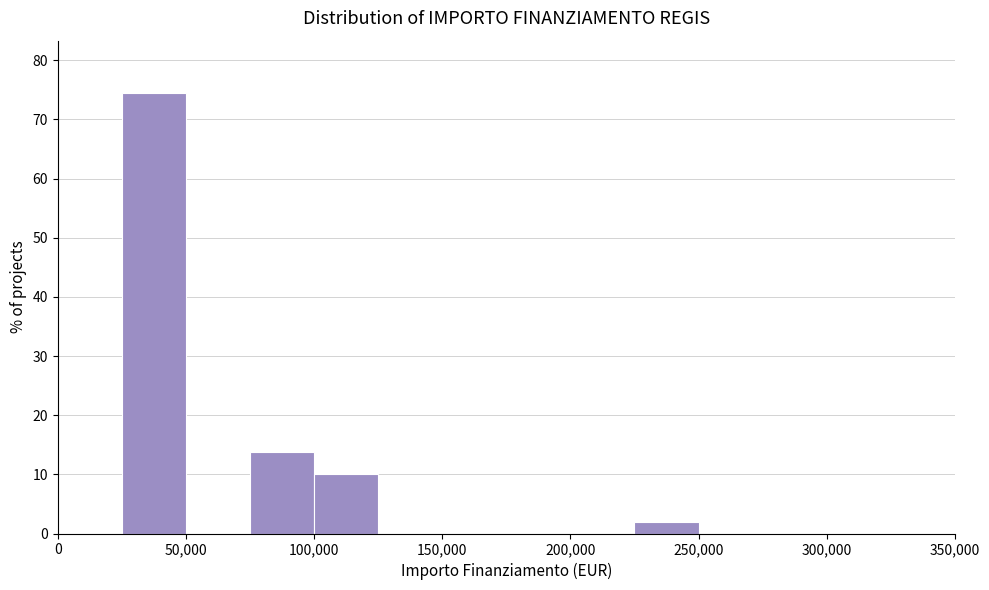

Reading left to right, transcribe this chart: for each bar, give the range it covers on the x-axis and its height. The values are not printed on the chart, so give them approximately, as read against the axis.

0 to 25000: 0
25000 to 50000: 74
50000 to 75000: 0
75000 to 100000: 14
100000 to 125000: 10
125000 to 150000: 0
150000 to 175000: 0
175000 to 200000: 0
200000 to 225000: 0
225000 to 250000: 2
250000 to 275000: 0
275000 to 300000: 0
300000 to 325000: 0
325000 to 350000: 0